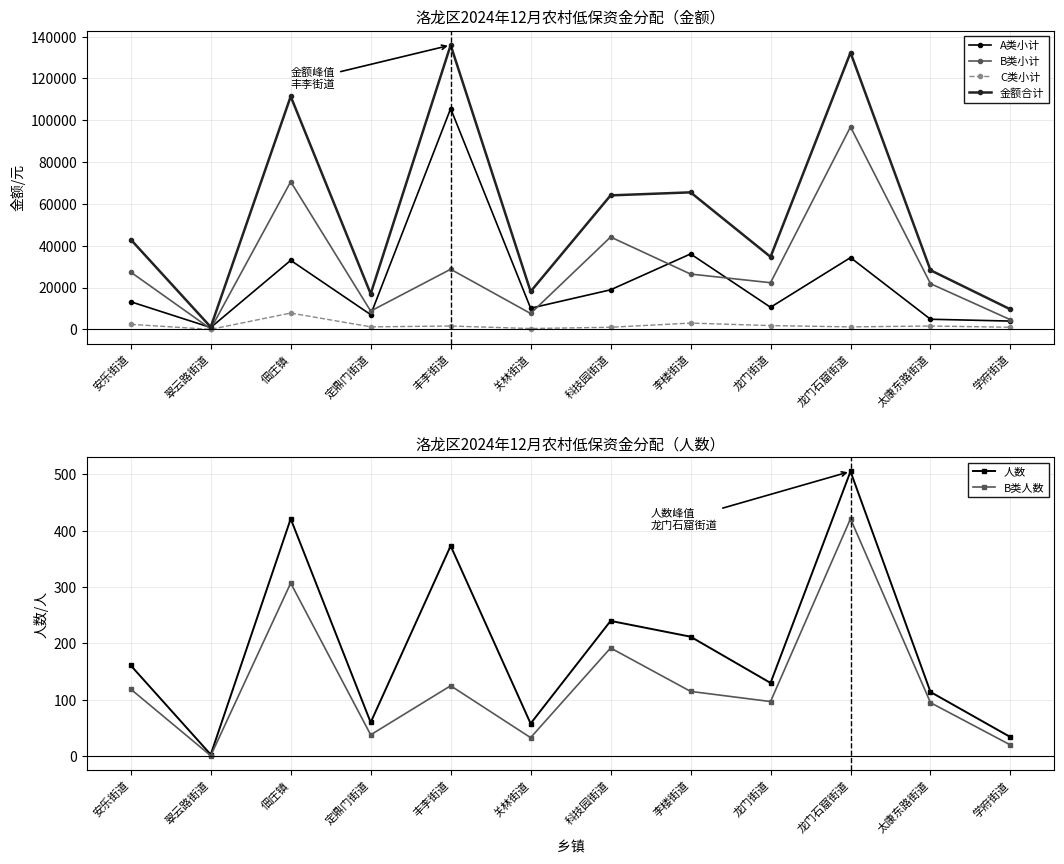

Between 龙门街道 and 学府街道, which is larger?

龙门街道